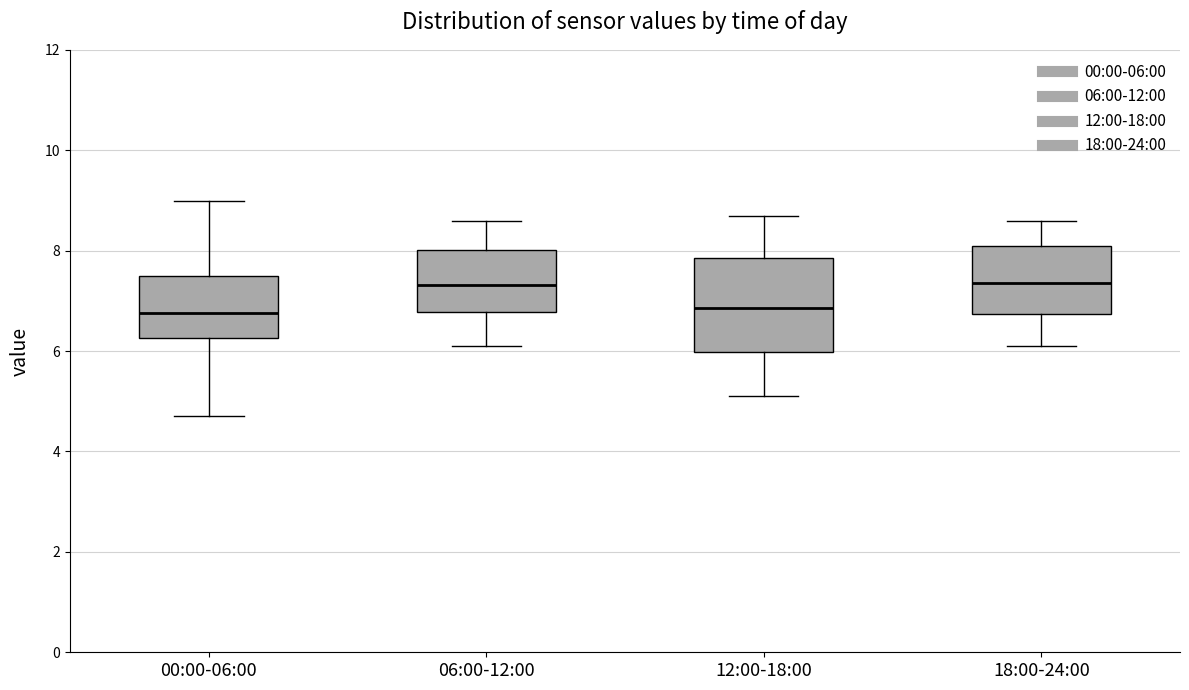

Reading left to right, read every box against the y-axis: the position of its median line, the range the box covers, and the ends of its whiskers. The values are not printed on the chart, so give them approximately, as read against the axis.

00:00-06:00: median 6.8, box 6.2 to 7.4, whiskers 4.8 to 9.0
06:00-12:00: median 7.4, box 6.8 to 8.0, whiskers 6.2 to 8.6
12:00-18:00: median 6.8, box 6.0 to 7.8, whiskers 5.2 to 8.8
18:00-24:00: median 7.4, box 6.8 to 8.2, whiskers 6.2 to 8.6